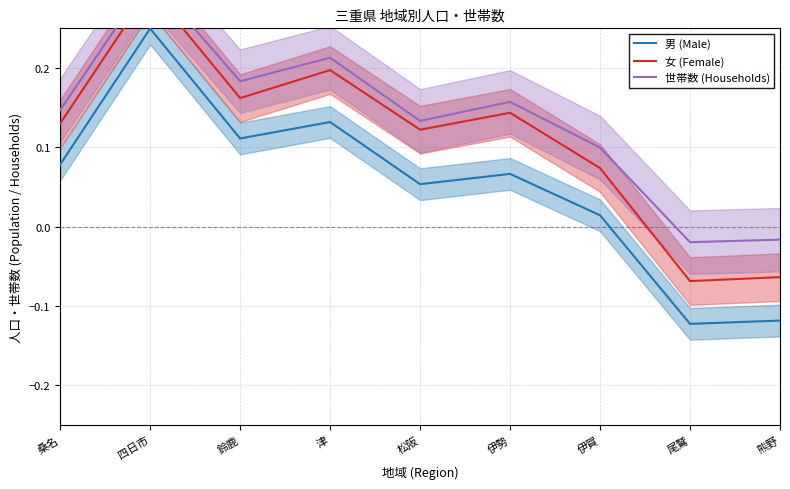

Rank the categories by 男 (Male) value from lowest to highest.

尾鷲, 熊野, 伊賀, 松阪, 伊勢, 桑名, 鈴鹿, 津, 四日市